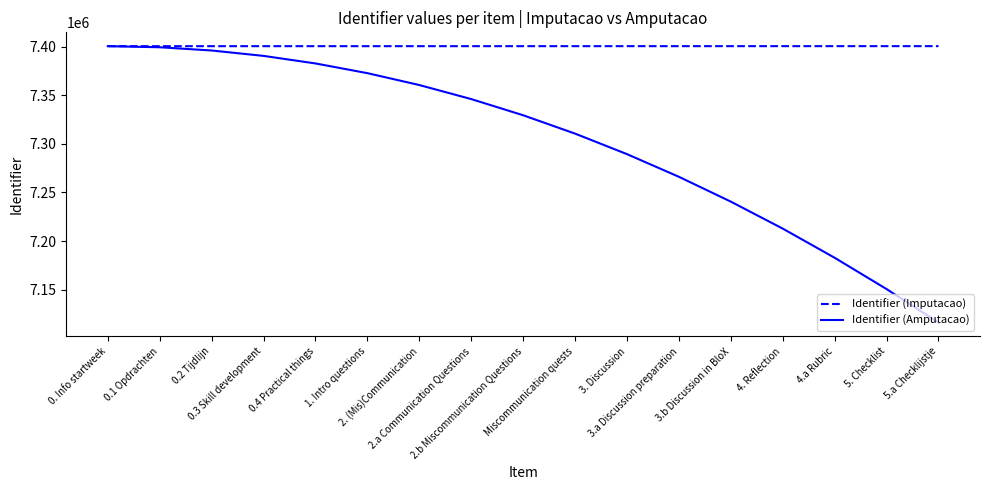

List the series in order of their overall mean, highest first.

Identifier (Imputacao), Identifier (Amputacao)